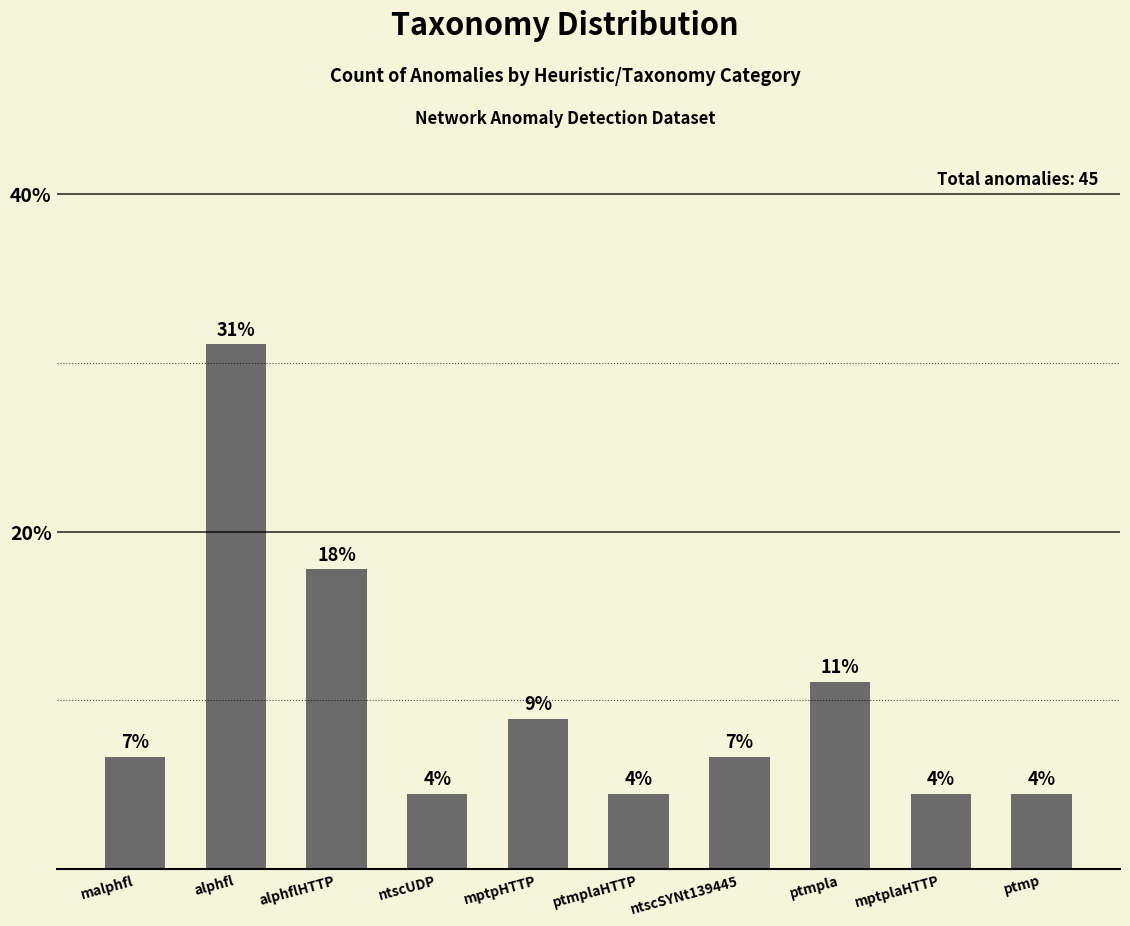

How many bars are there in total?

10